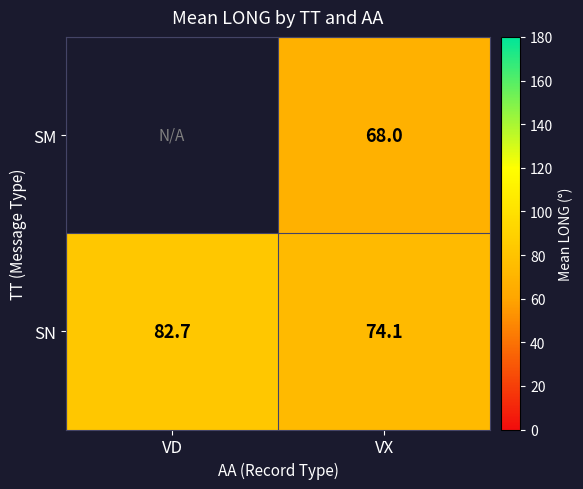

Which category has the highest value in the SN series?

VD